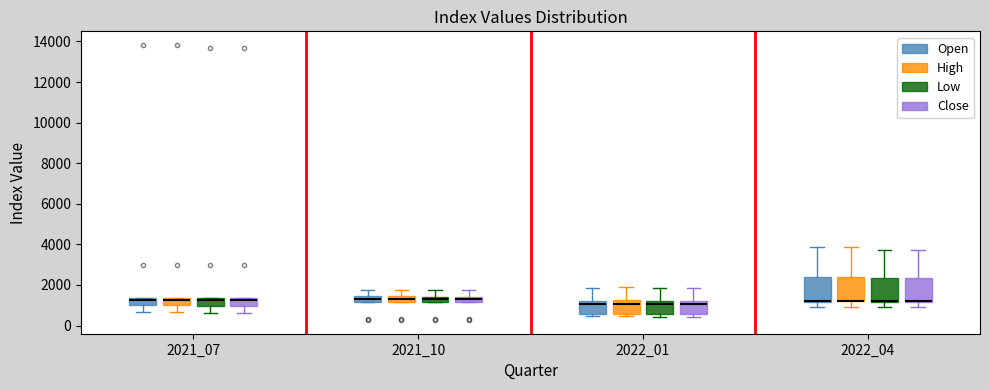

Where does the lower whisker of the box for 2022_04 (Open) end on the y-axis? The values are not printed on the chart, so give them approximately, as read against the axis.

1000